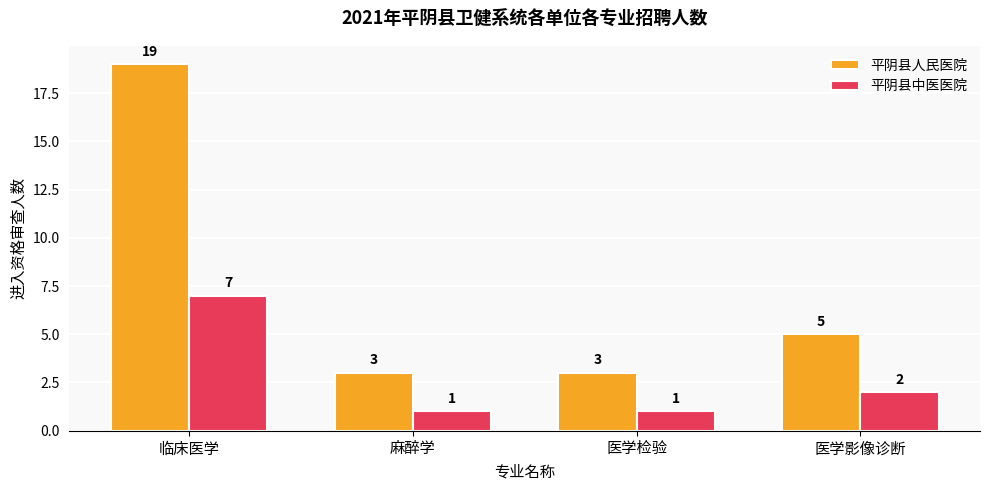

How many categories are shown in the chart?

4